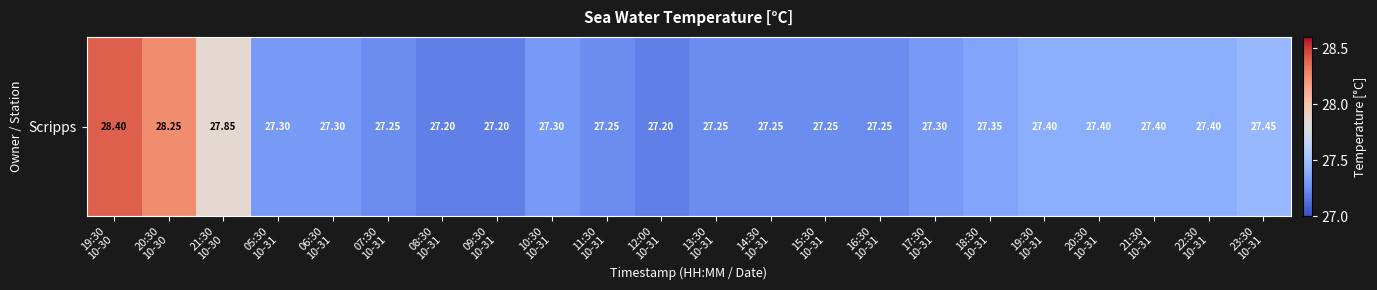

Where is the data nearest to the value 27?

08:30
10-31